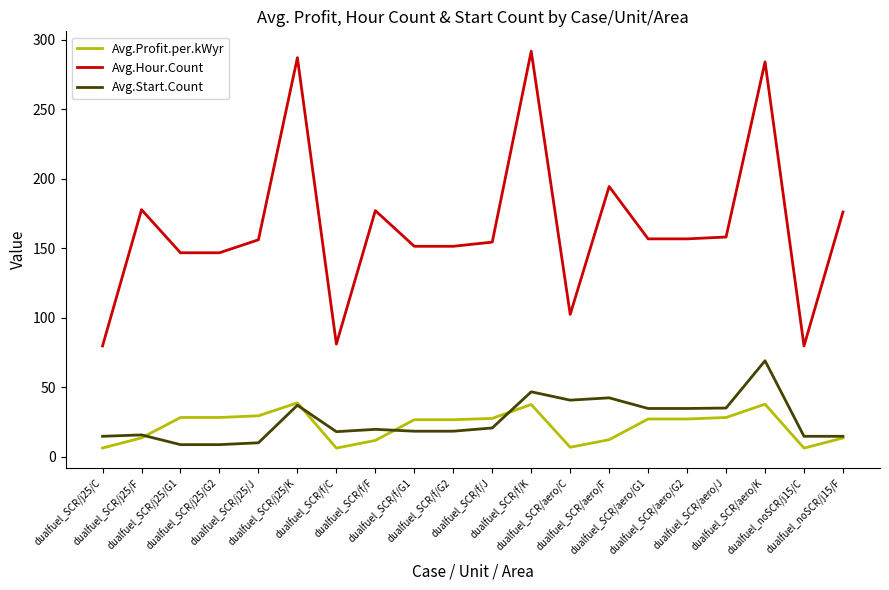

What is the lowest value of the Avg.Start.Count series?

8.7